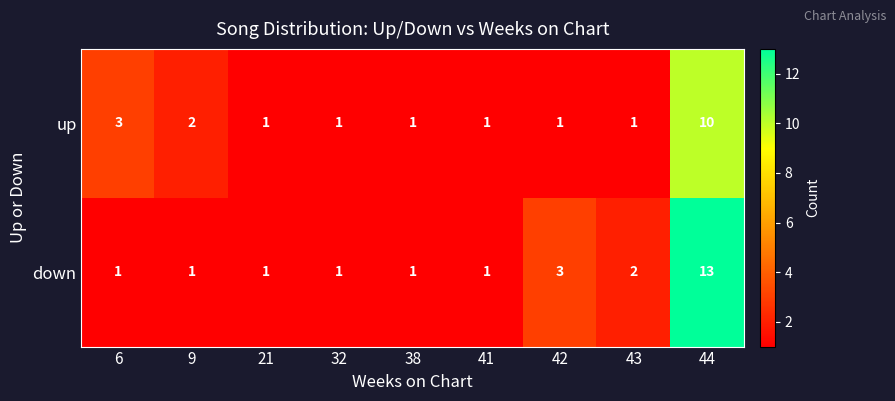

Rank the series by their maximum value, from highest to lowest.

down, up